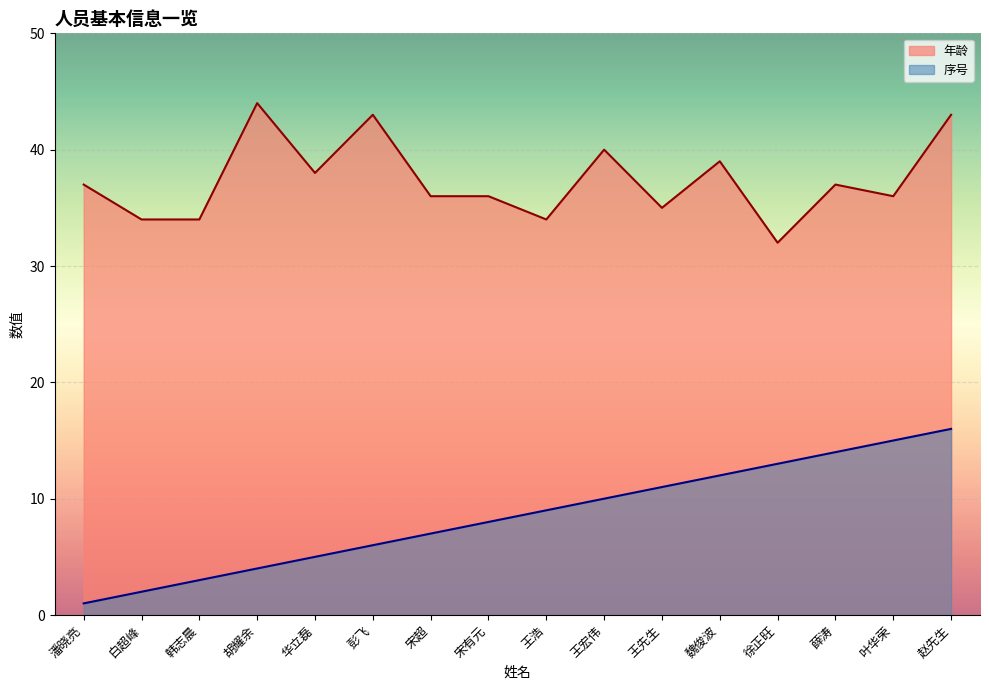

How many values in the 年龄 series exceed 37?

6